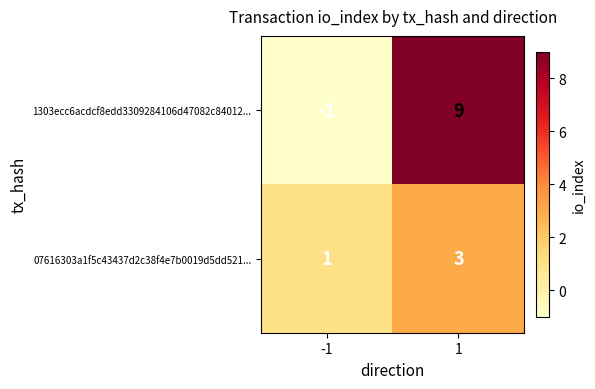

Which label corresponds to the largest value in the chart?

1